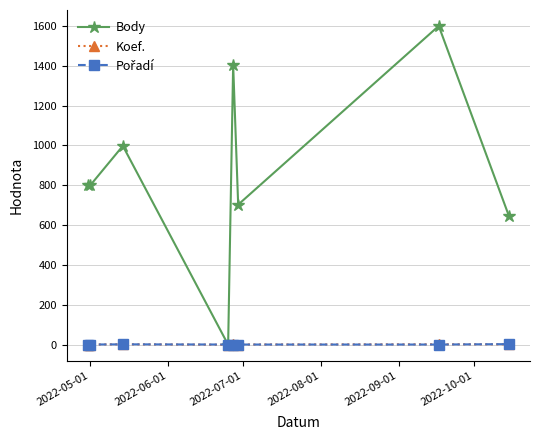

What is the maximum value shown in the chart?

1600